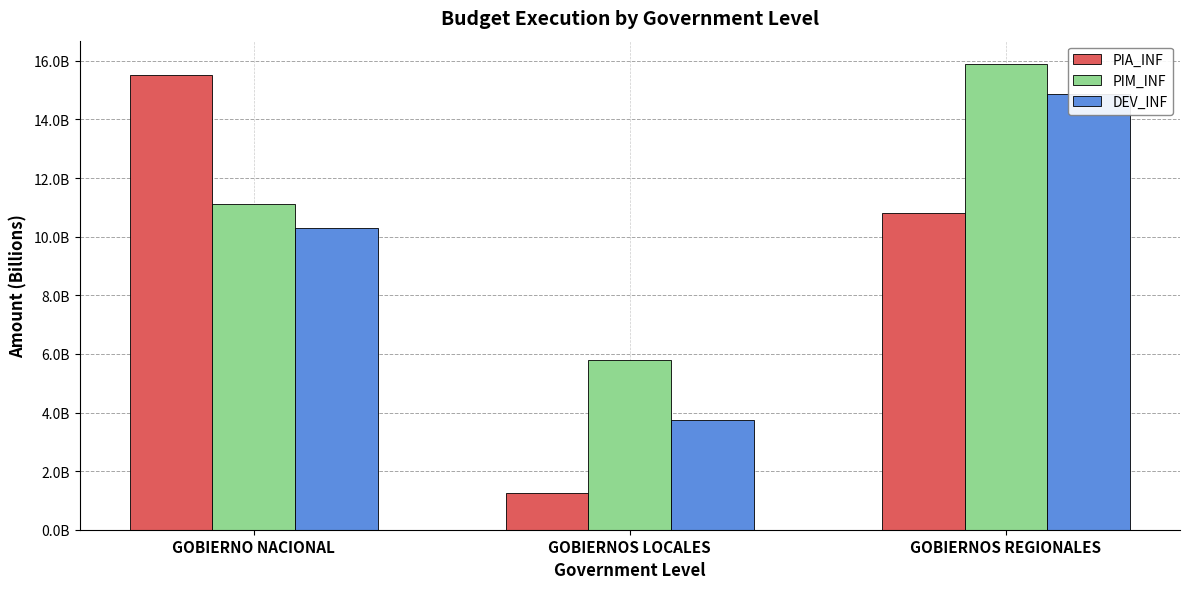

What is the greatest value displayed?

15.9